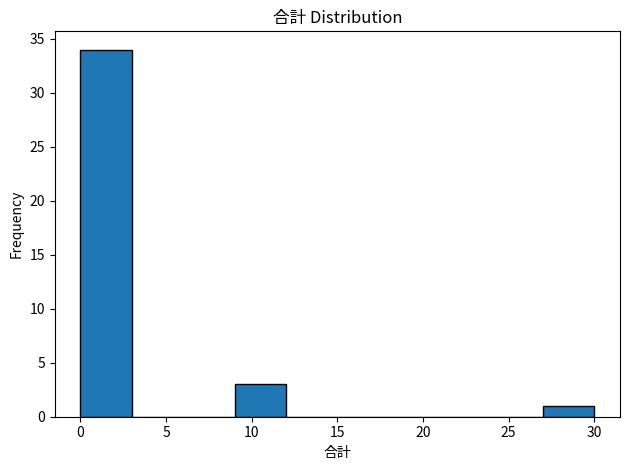

Over which range of the x-axis is the bar tallest?

0 to 3